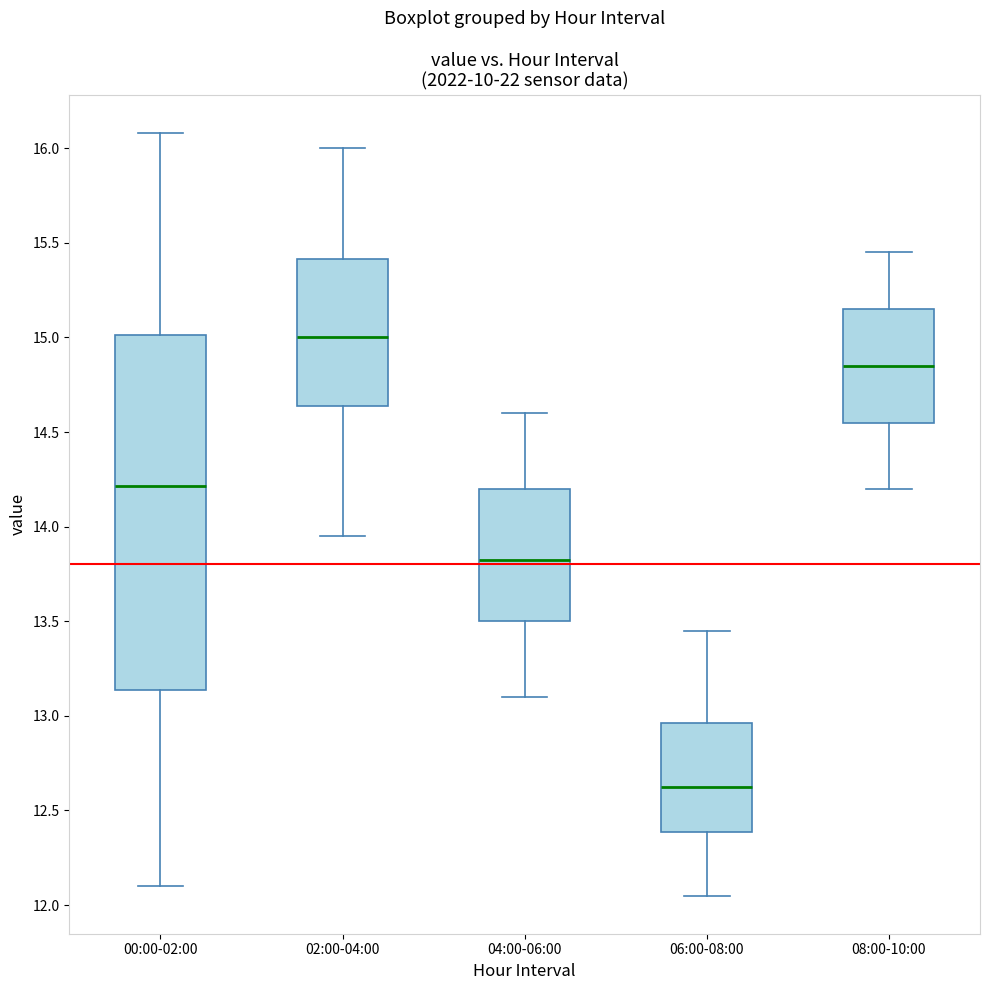

Reading left to right, transcribe this box plot: for each box, give where its median line is, the range the box spans, and where its two whiskers end, as read against the y-axis. The values are not printed on the chart, so give them approximately, as read against the axis.

00:00-02:00: median 14.20, box 13.15 to 15.00, whiskers 12.10 to 16.10
02:00-04:00: median 15.00, box 14.65 to 15.40, whiskers 13.95 to 16.00
04:00-06:00: median 13.85, box 13.50 to 14.20, whiskers 13.10 to 14.60
06:00-08:00: median 12.65, box 12.40 to 12.95, whiskers 12.05 to 13.45
08:00-10:00: median 14.85, box 14.55 to 15.15, whiskers 14.20 to 15.45